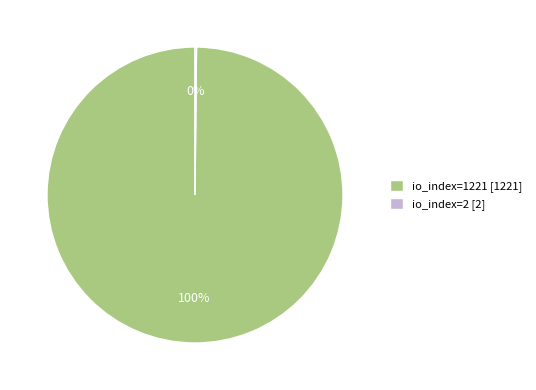

Does any single category account for the majority?

Yes